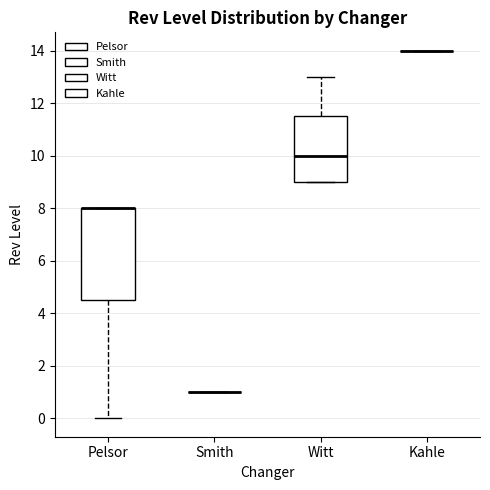

Comparing the boxes themselves (not the whiskers), which one is the tallest?

Pelsor